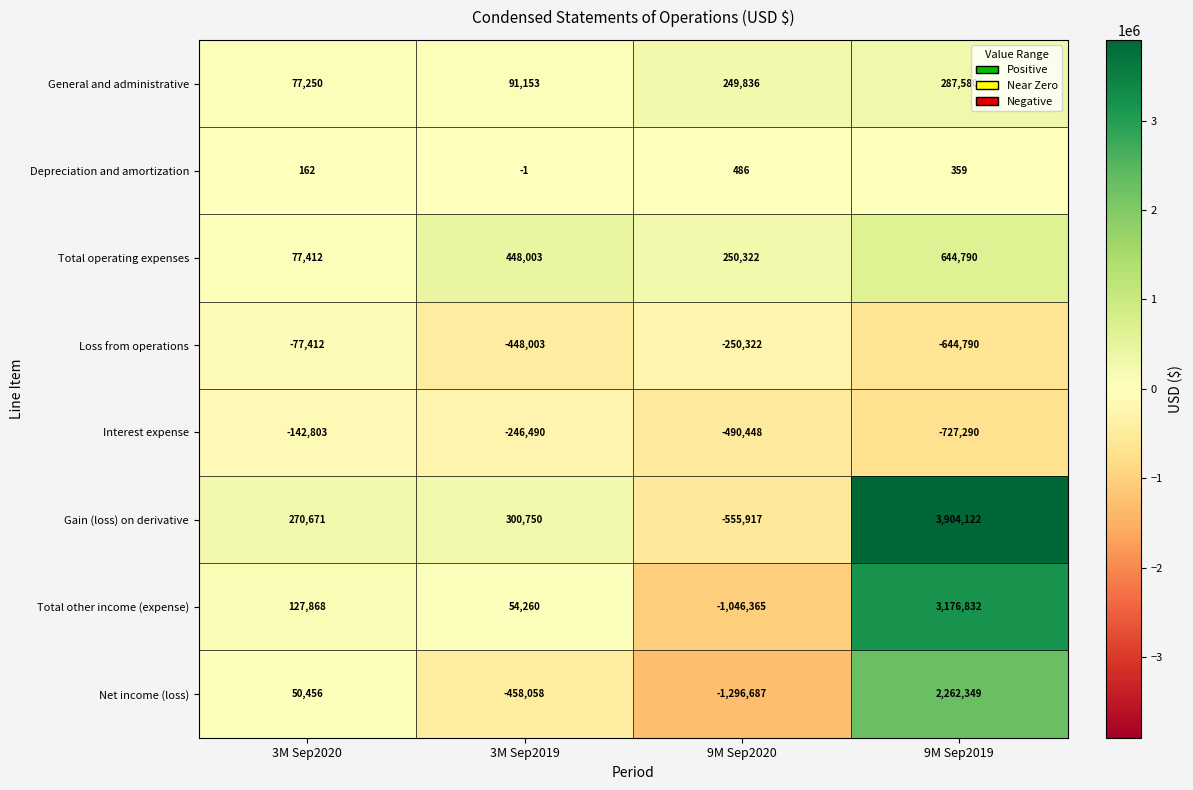

How many distinct data groups are displayed?

8